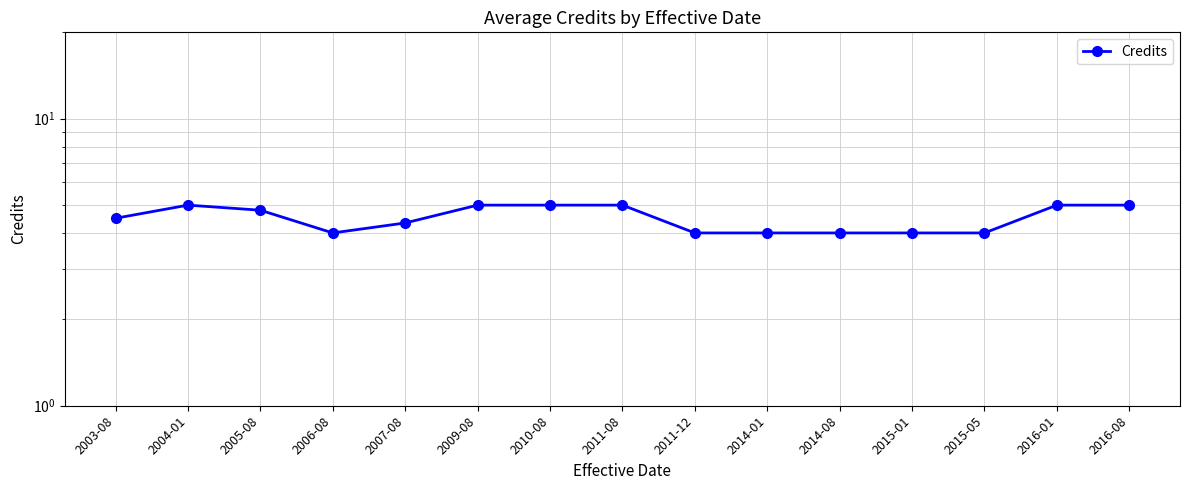

What is the difference between the second highest and second lowest values?

1.0